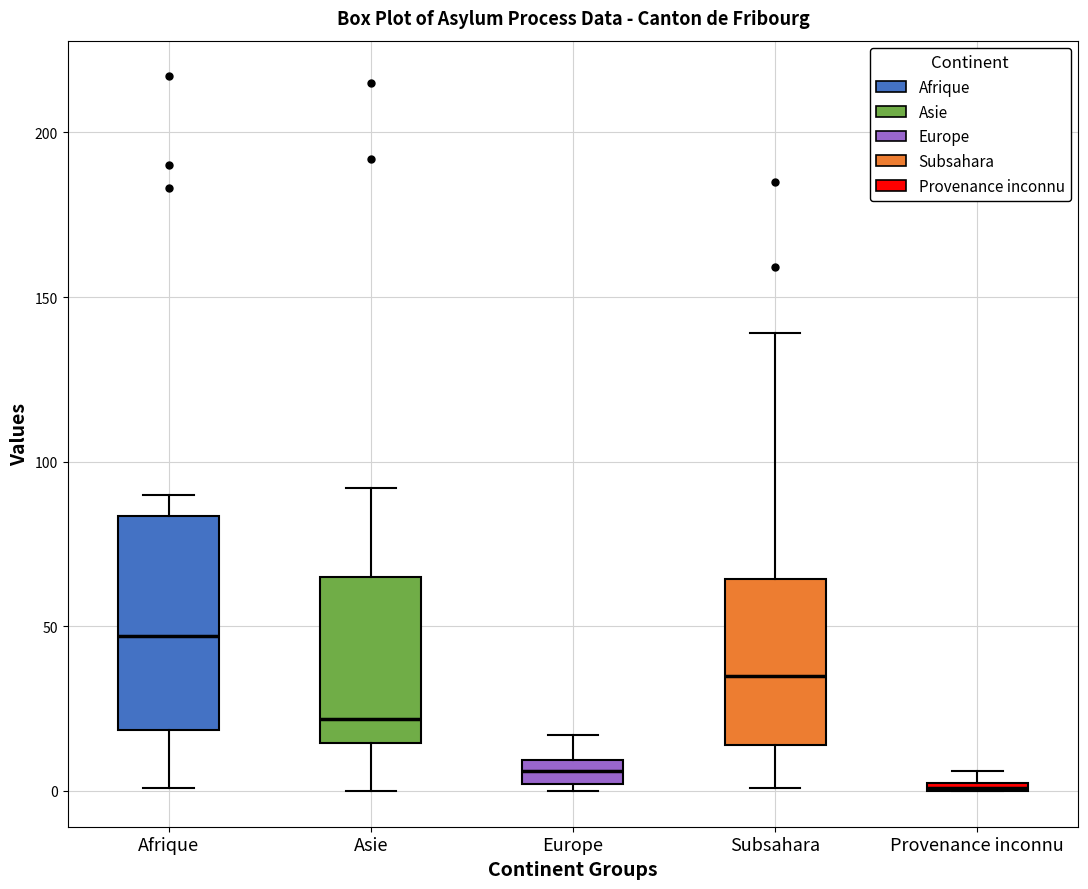

Which box's median line is the highest?

Afrique